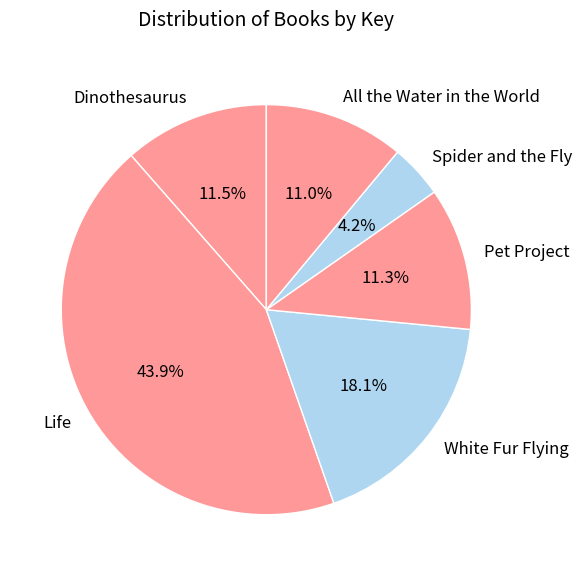

Is there a majority slice in this chart?

No